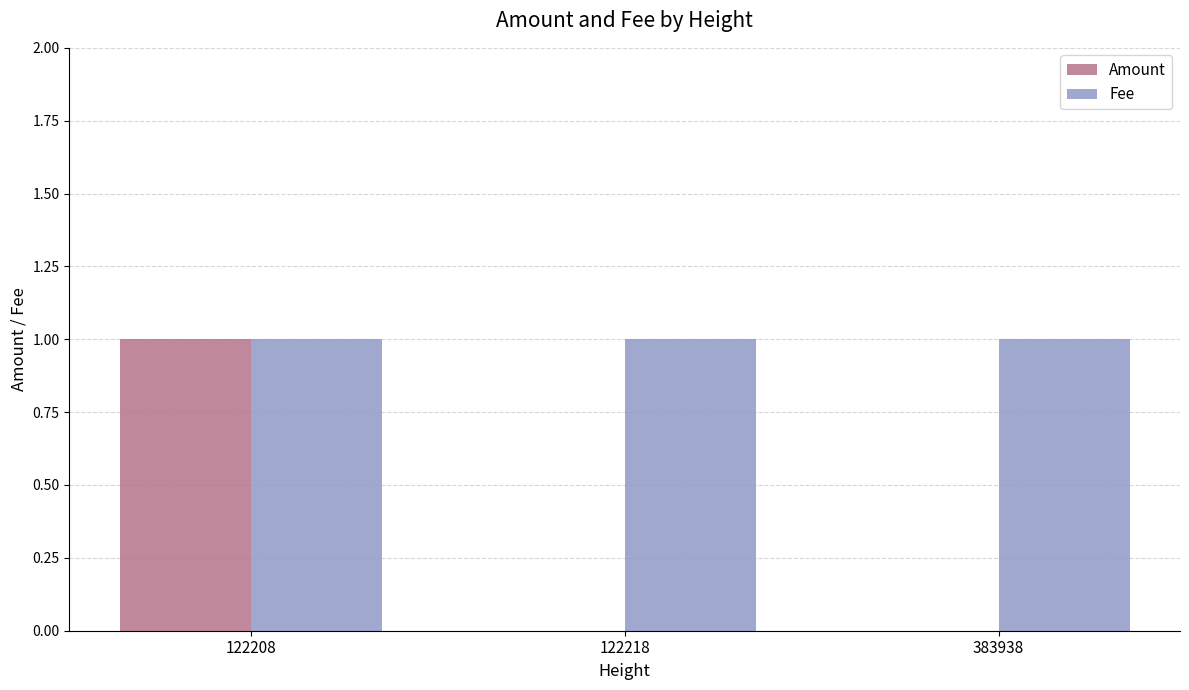

What are all the series names shown in the legend?

Amount, Fee